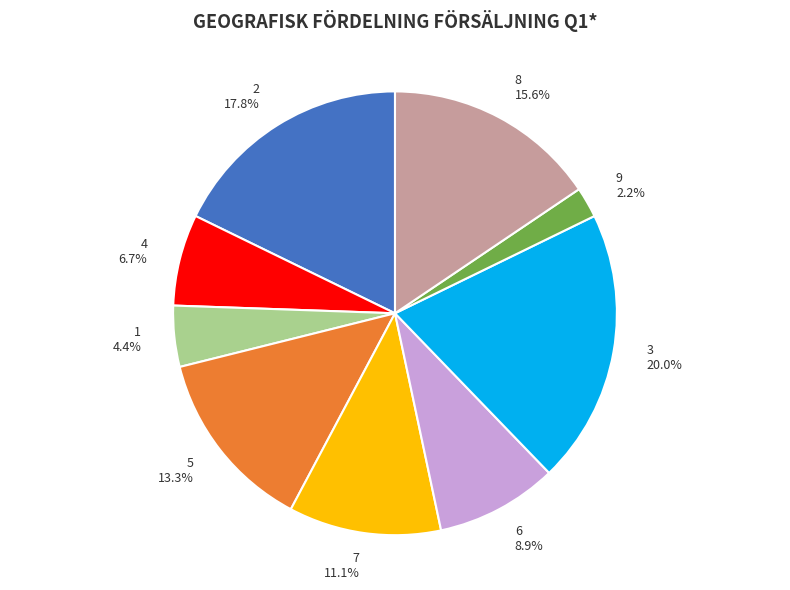

Rank the categories by value from highest to lowest.

3, 2, 8, 5, 7, 6, 4, 1, 9